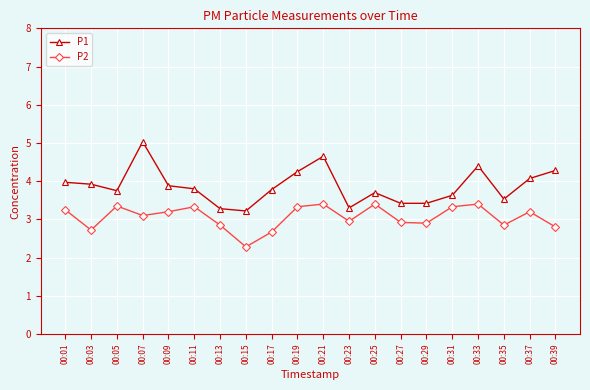

What is the total value across all series at 00:35?

6.4